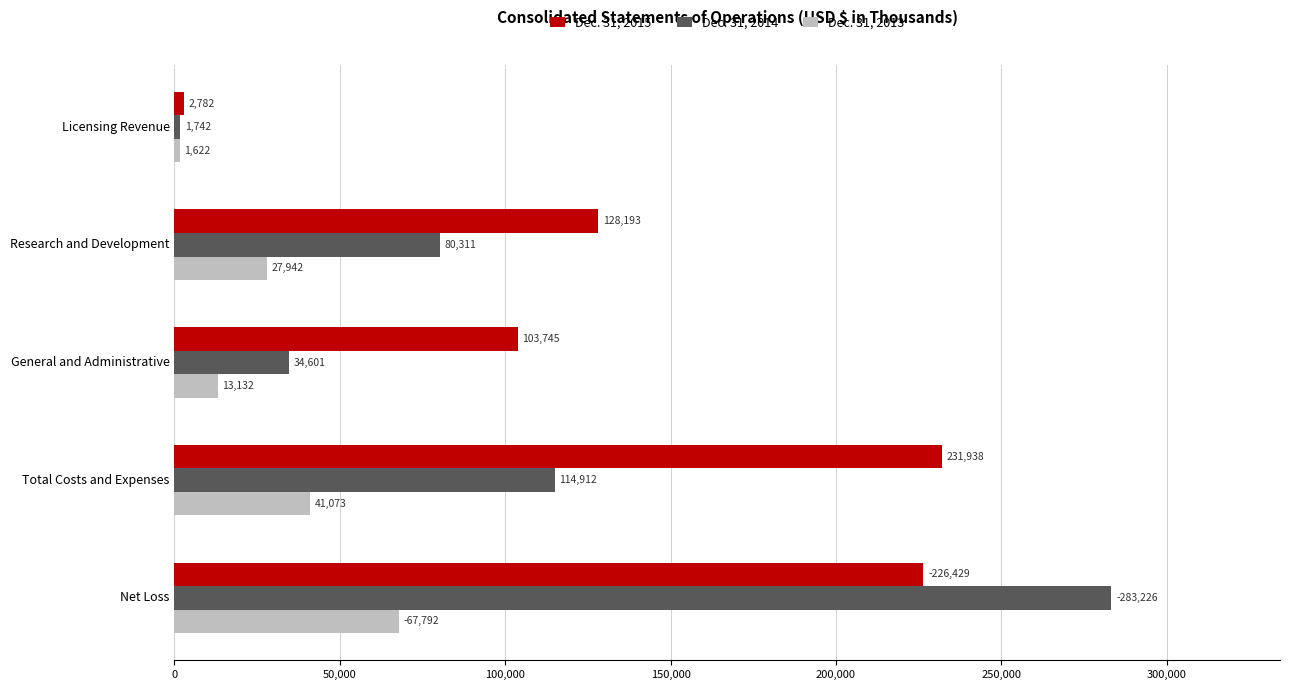

Is it true that Dec. 31, 2014 equals 33952 at Total Costs and Expenses?

False